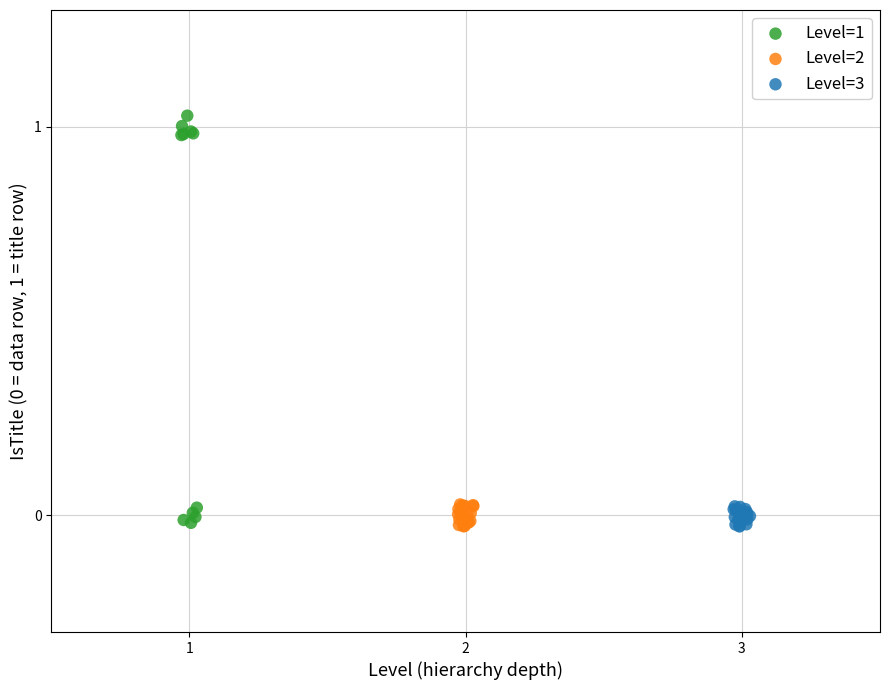

Which series has the largest Y range (max minus min)?

Level=1